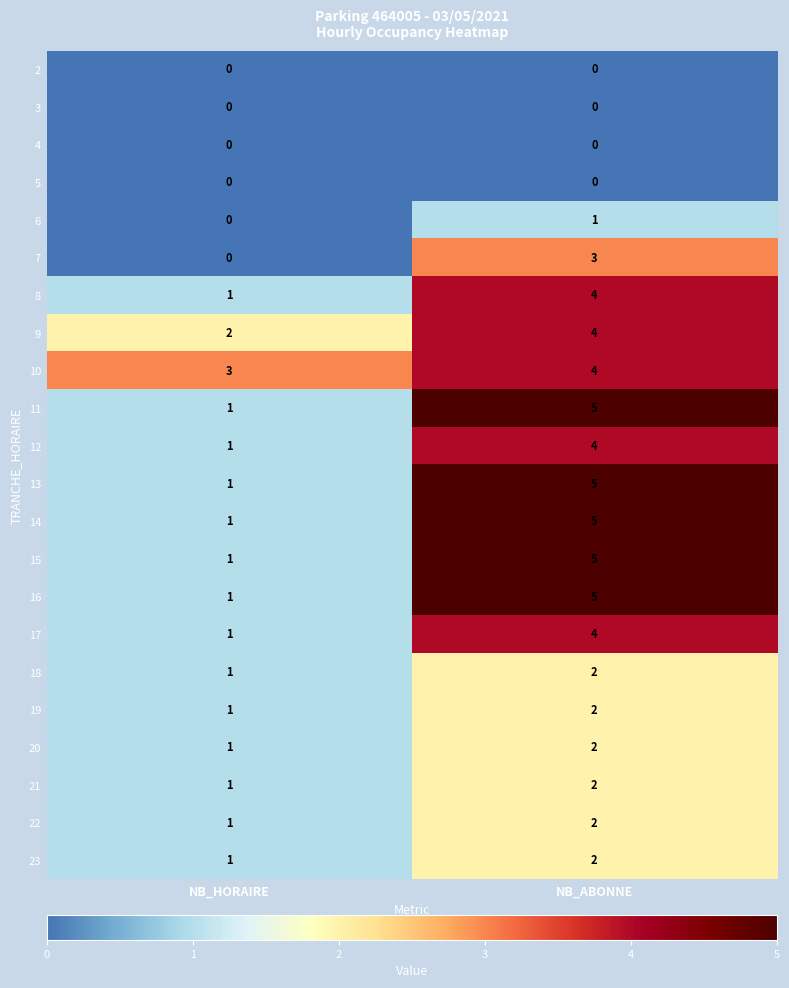

Which label corresponds to the largest value in the chart?

NB_ABONNE